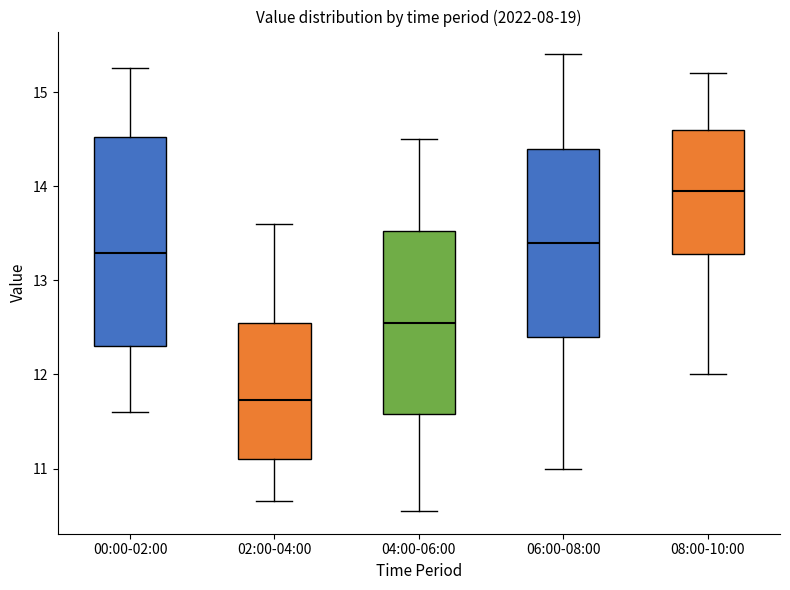

Where does the upper whisker of the box for 06:00-08:00 end on the y-axis? The values are not printed on the chart, so give them approximately, as read against the axis.

15.4